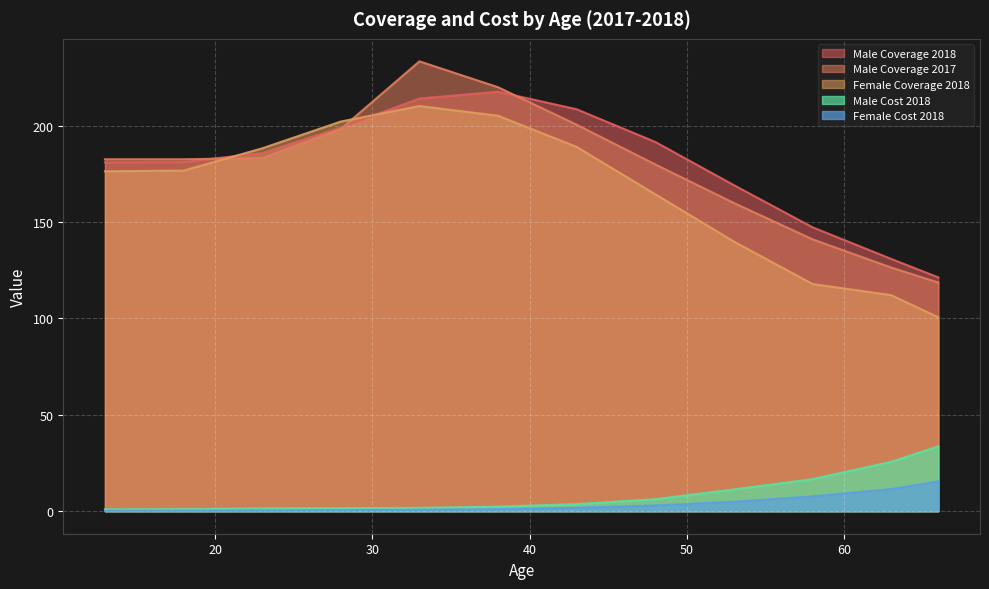

The value of Female Cost 2018 at 43 is 1.8. True or false?

True